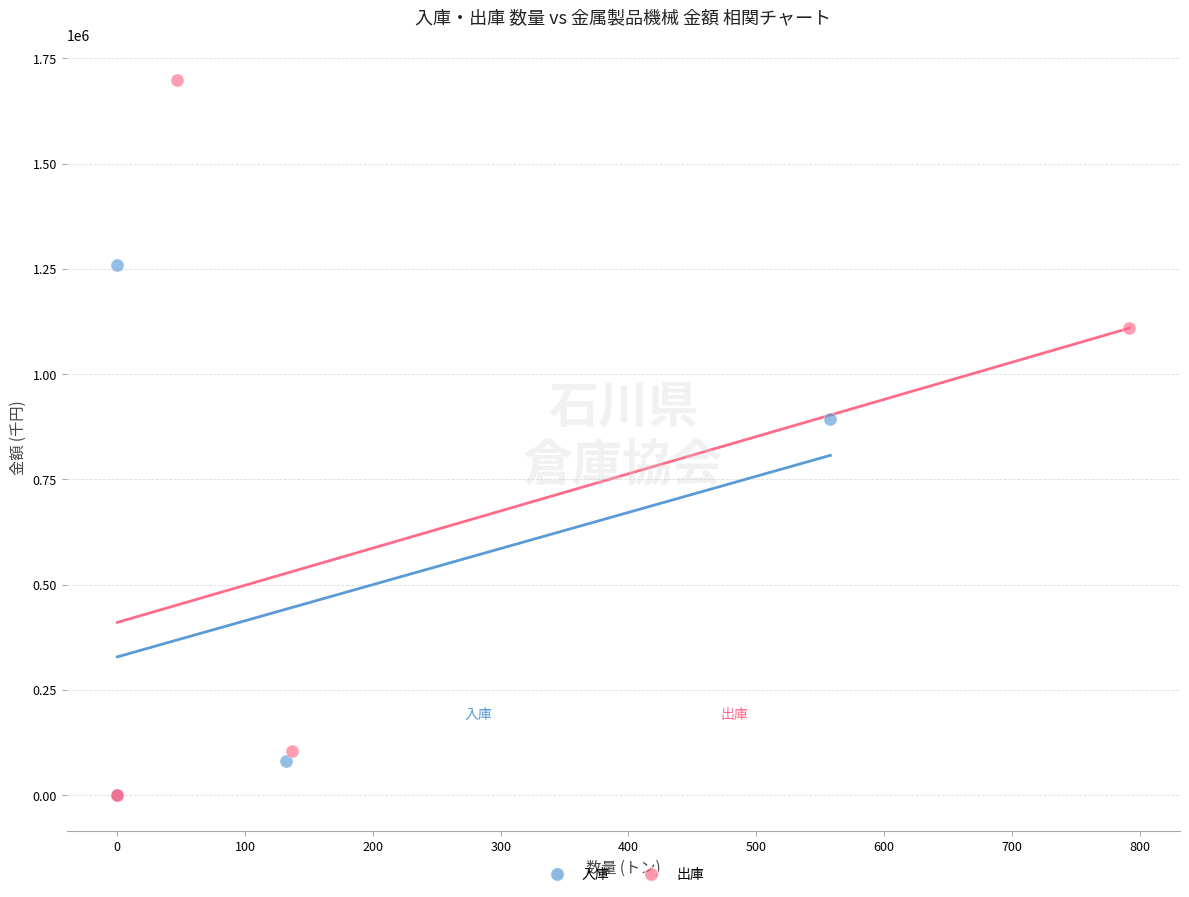

Which series reaches the maximum Y coordinate?

出庫